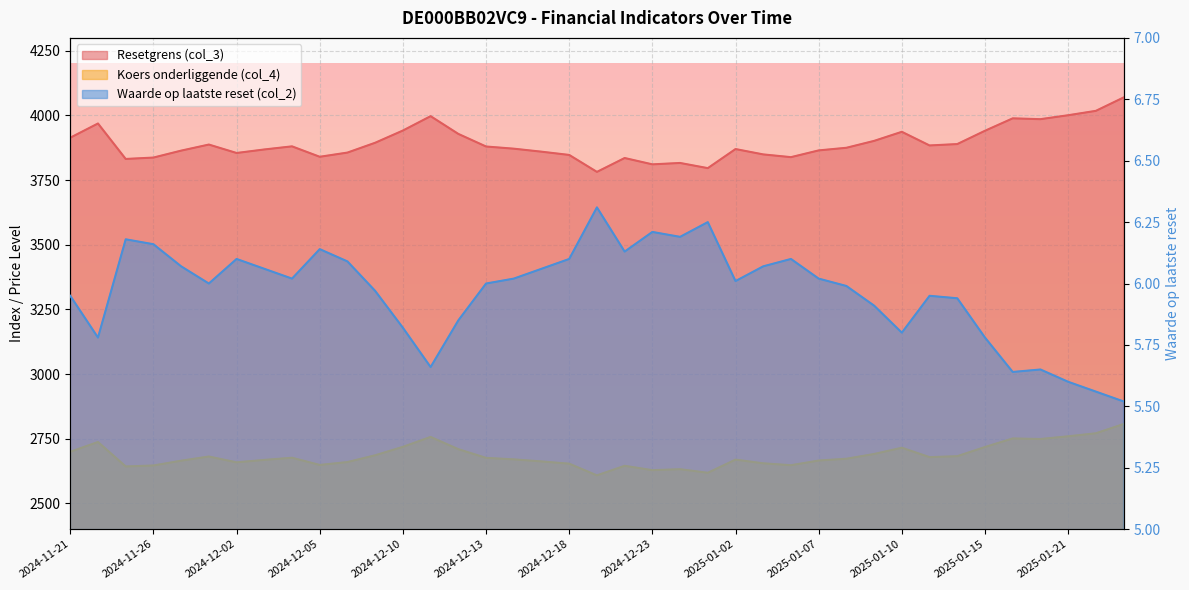

How many lines are shown in the chart?

3